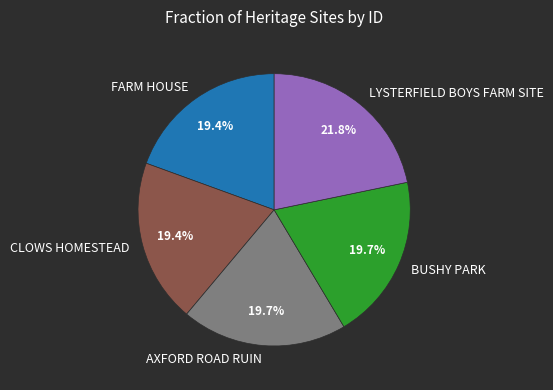

Is there any slice that represents more than half of the pie?

No